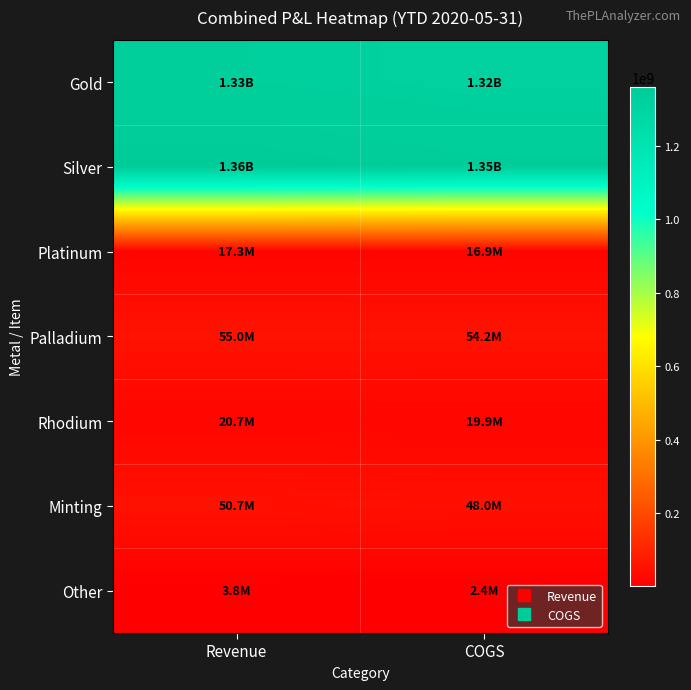

Reading left to right, what are all the values shown in this chart?

Gold: Revenue=1331721087.9	COGS=1321717969.4
Silver: Revenue=1360379831.9	COGS=1347246748.1
Platinum: Revenue=17324010.4	COGS=16896007.4
Palladium: Revenue=55005202.8	COGS=54235487.1
Rhodium: Revenue=20737994.4	COGS=19929458.1
Minting: Revenue=50656978.8	COGS=48041768.0
Other: Revenue=3777180.9	COGS=2433507.2